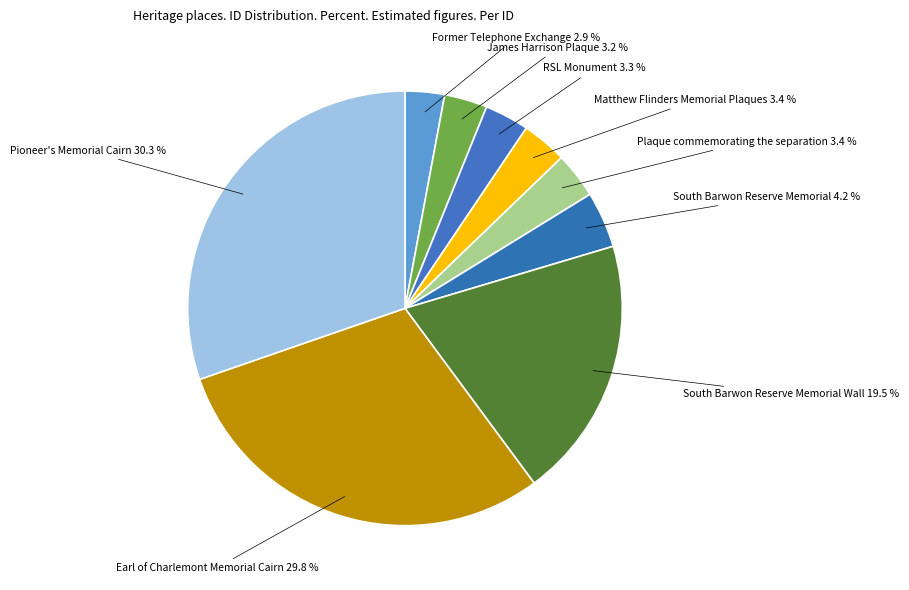

How many segments does this pie chart have?

9